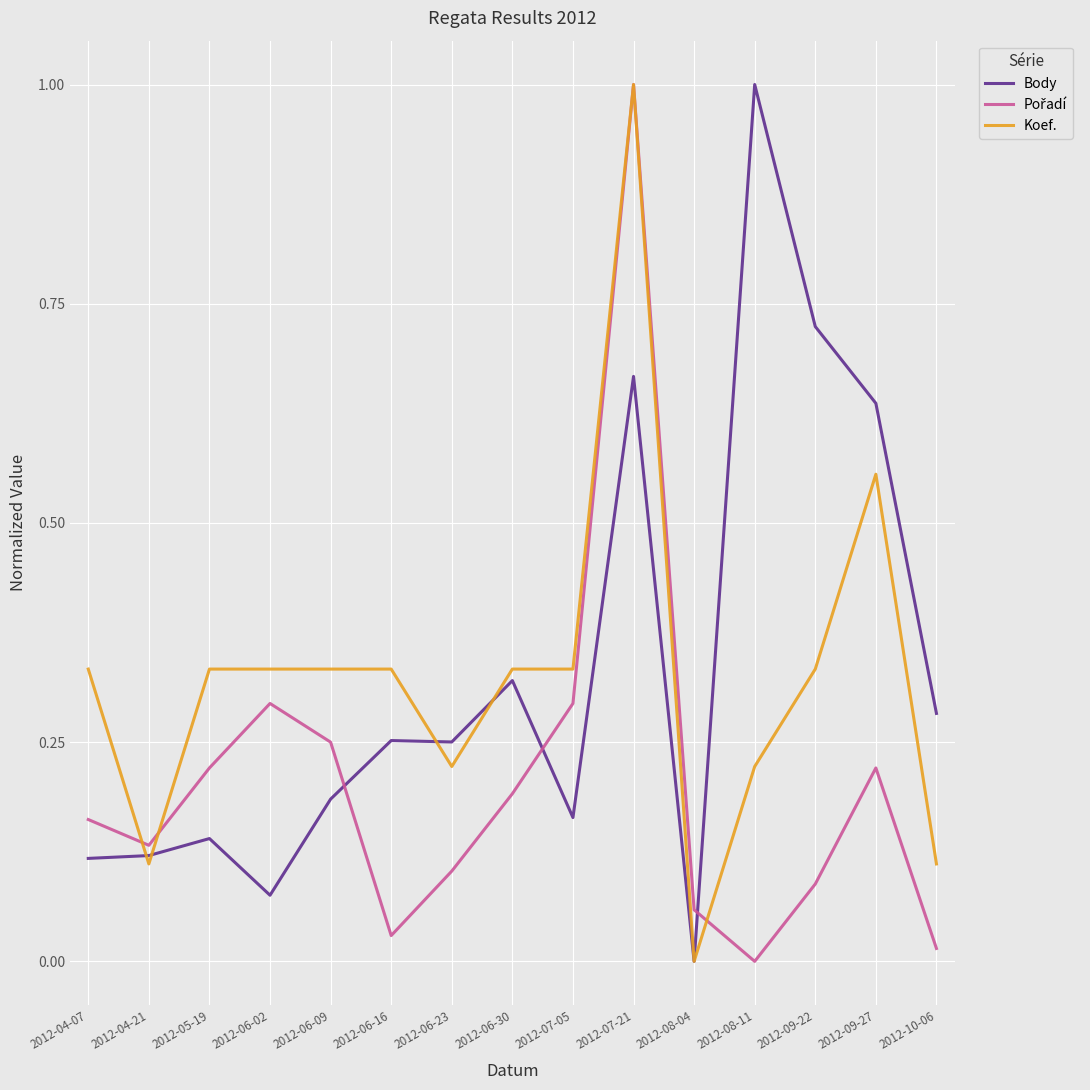

The value of Koef. at 2012-09-27 is 0.8. True or false?

False